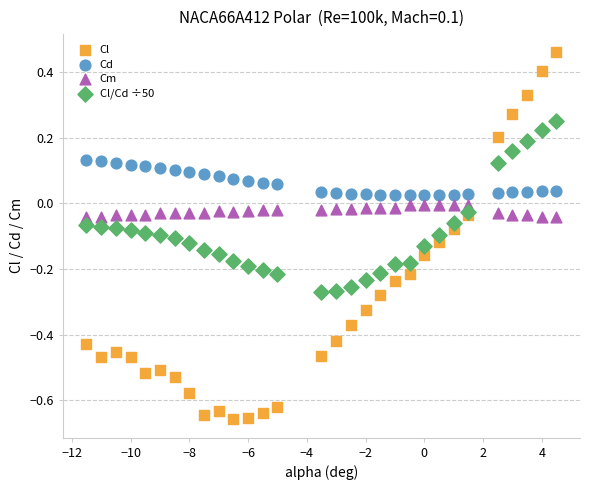

Which series contains the lowest Y value?

Cl